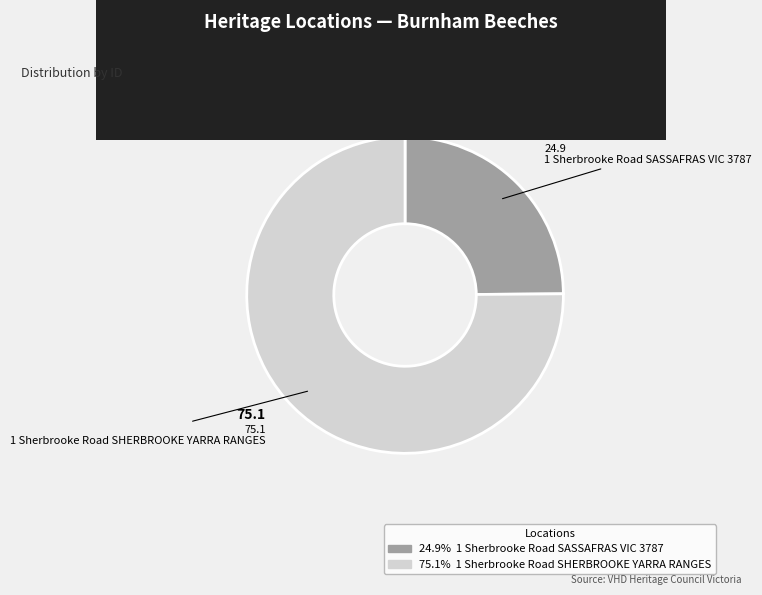

Is there any slice that represents more than half of the pie?

Yes